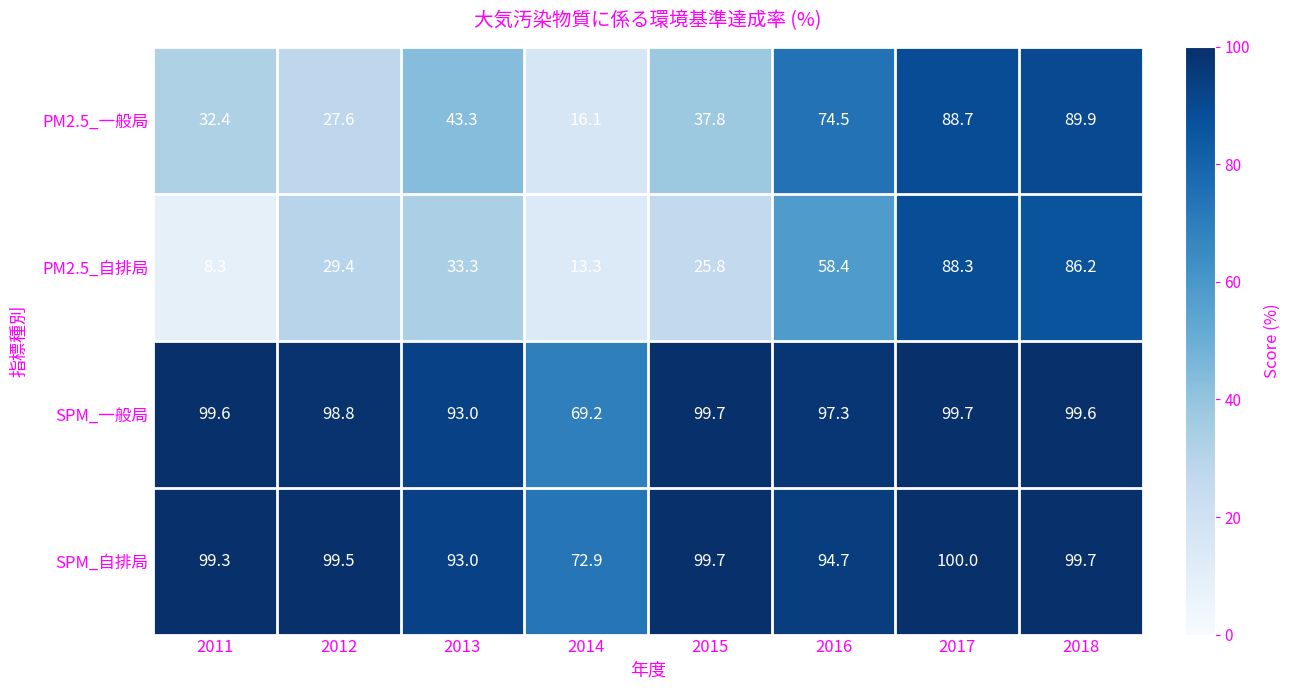

What is the greatest value displayed?

100.0